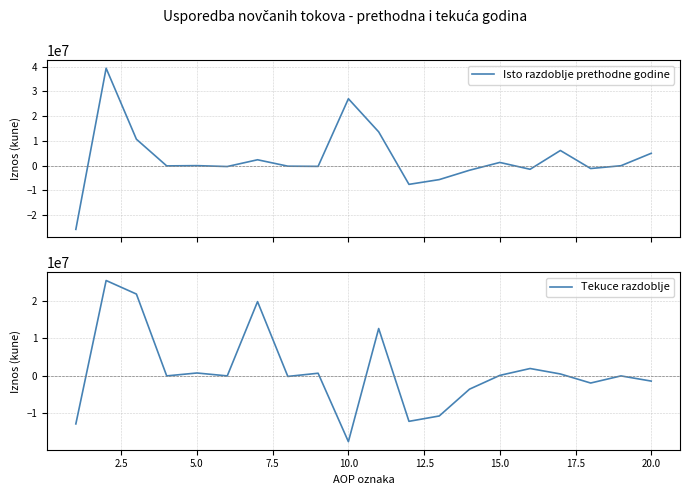

What is the lowest value of the Tekuce razdoblje series?

-17568191